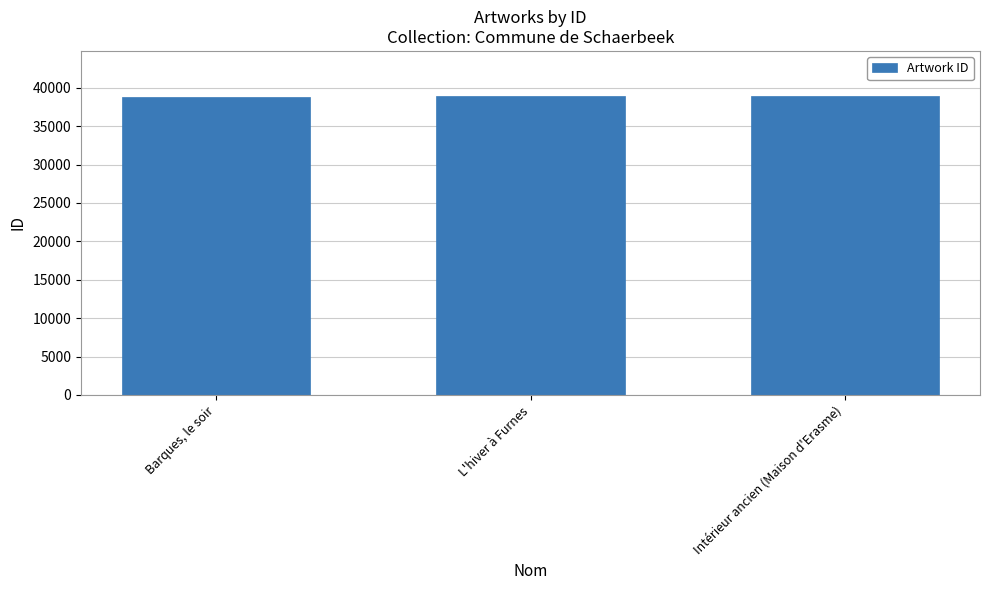

True or false: the data shows 38949 at L'hiver à Furnes.

True